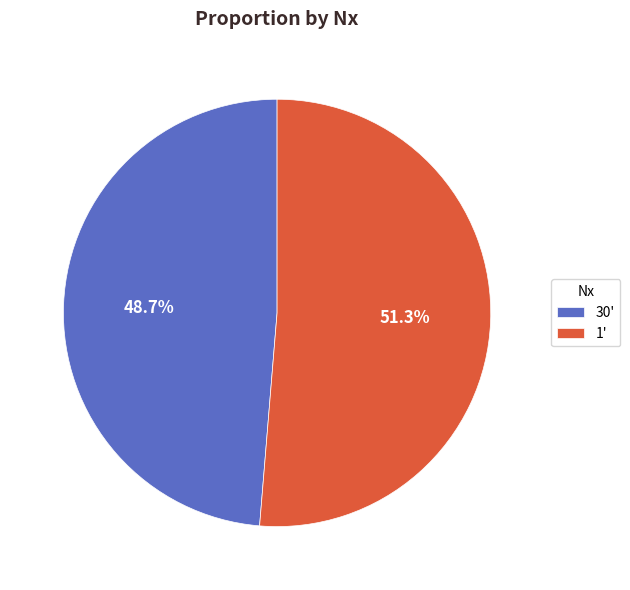

Does 30' represent more than half of the total?

No